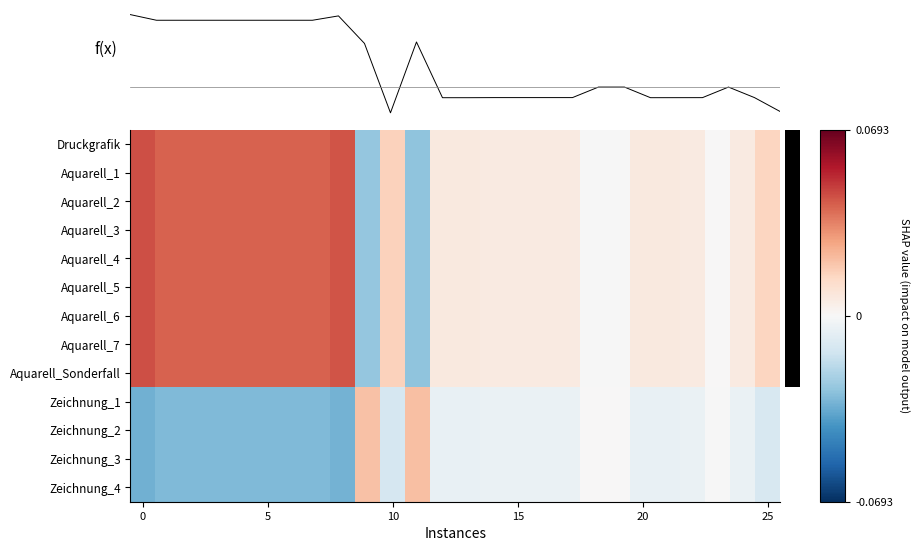

What is the difference between the second highest and minimum values in the Aquarell_1 series?

0.1